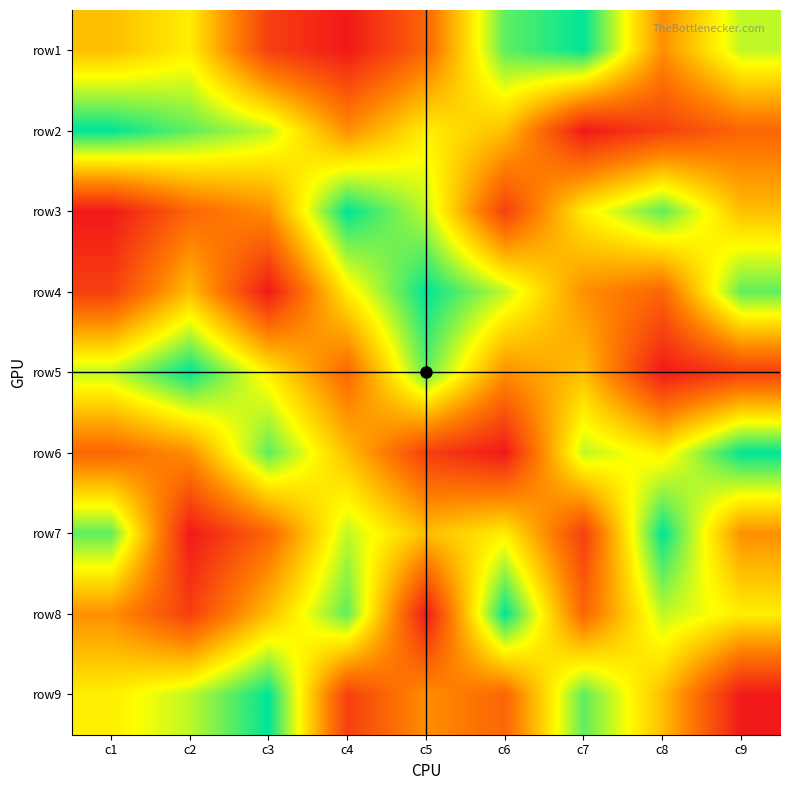

Between c5 and c2, which is larger?

c2